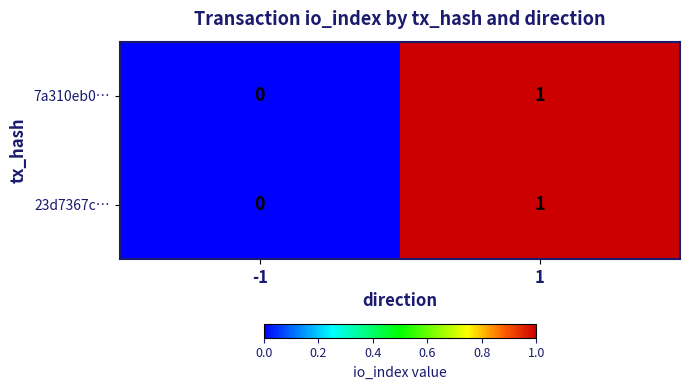

Reading right to left, list all the values displayed in this chart.

7a310eb0…: 1=1	-1=0
23d7367c…: 1=1	-1=0